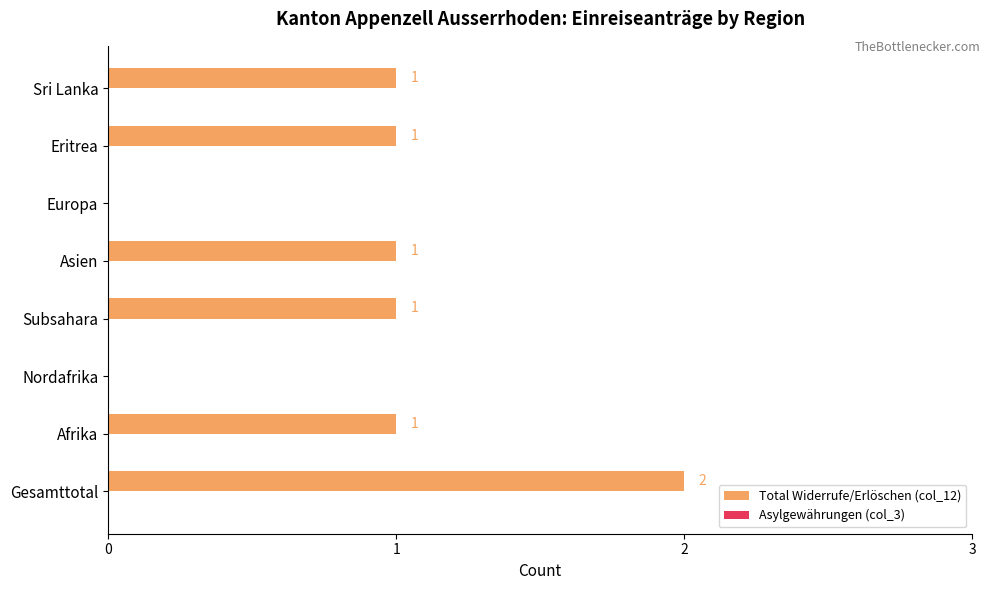

Which has a higher value, Gesamttotal or Europa?

Gesamttotal